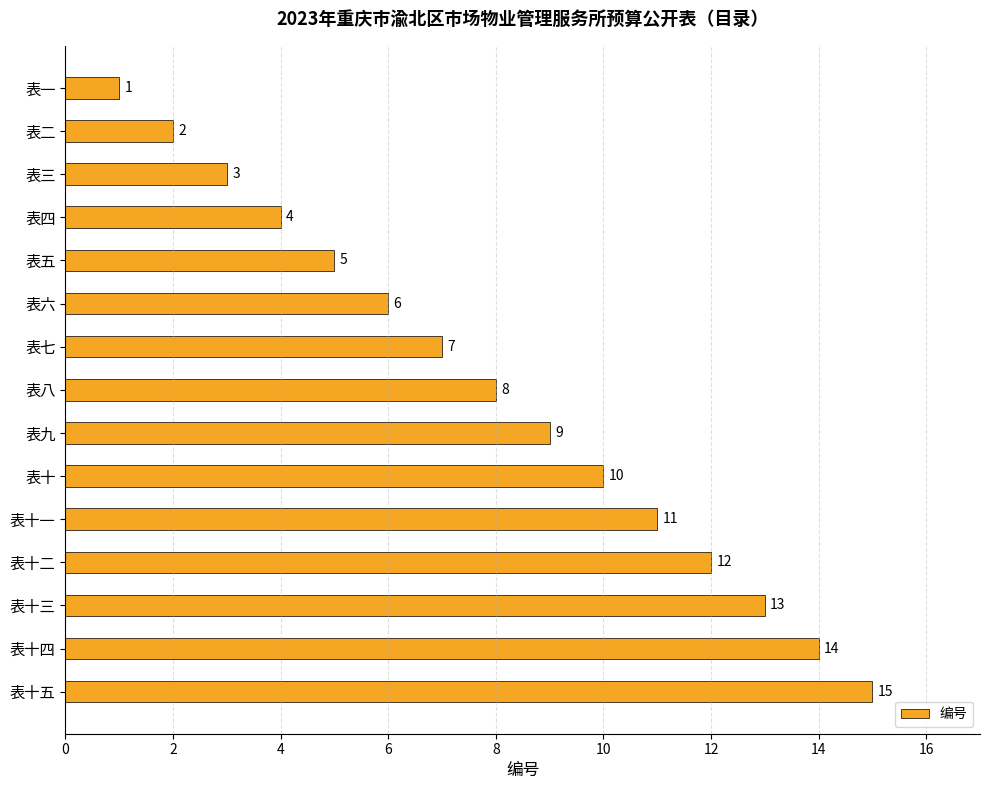

The value at 表七 is 7. True or false?

True